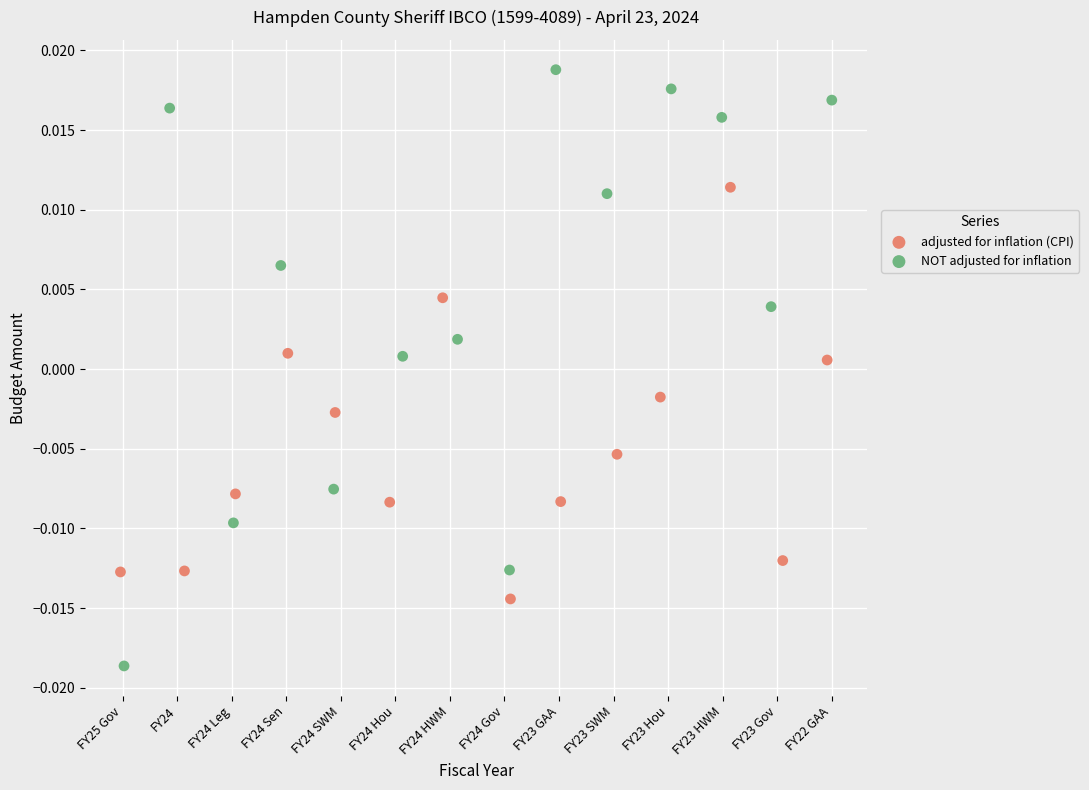

Which series has the largest Y range (max minus min)?

NOT adjusted for inflation